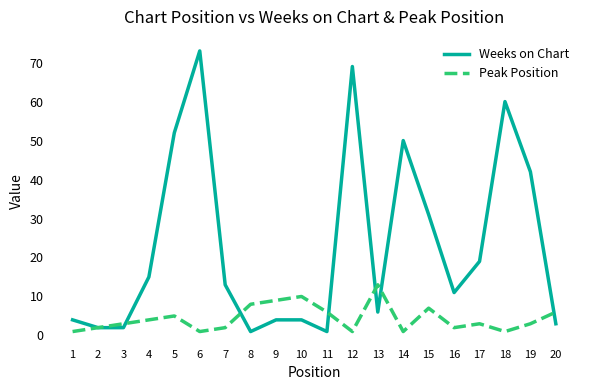

What are all the series names shown in the legend?

Weeks on Chart, Peak Position